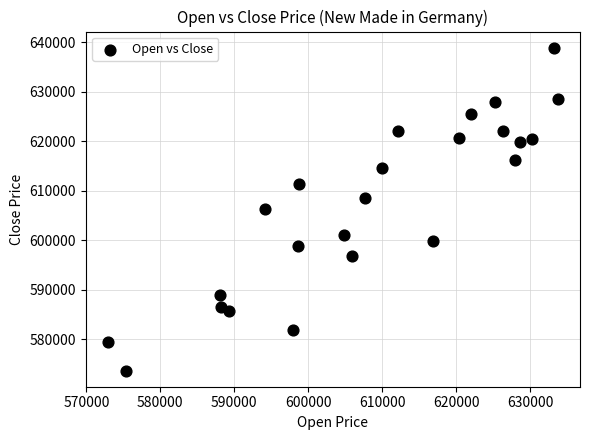

What is the range of Y values (max minus min)?

65262